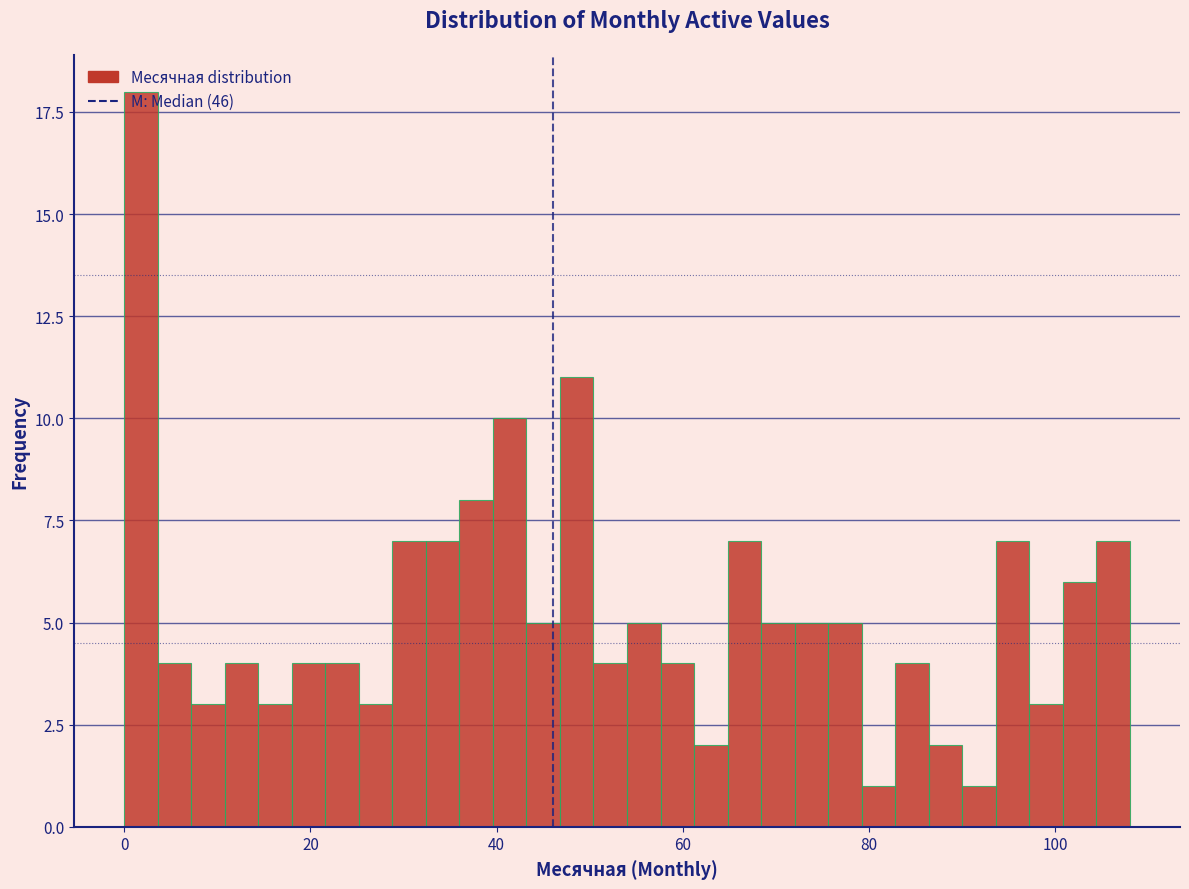

Read against the x-axis, roughly where is the centre of the tallest bar?

2